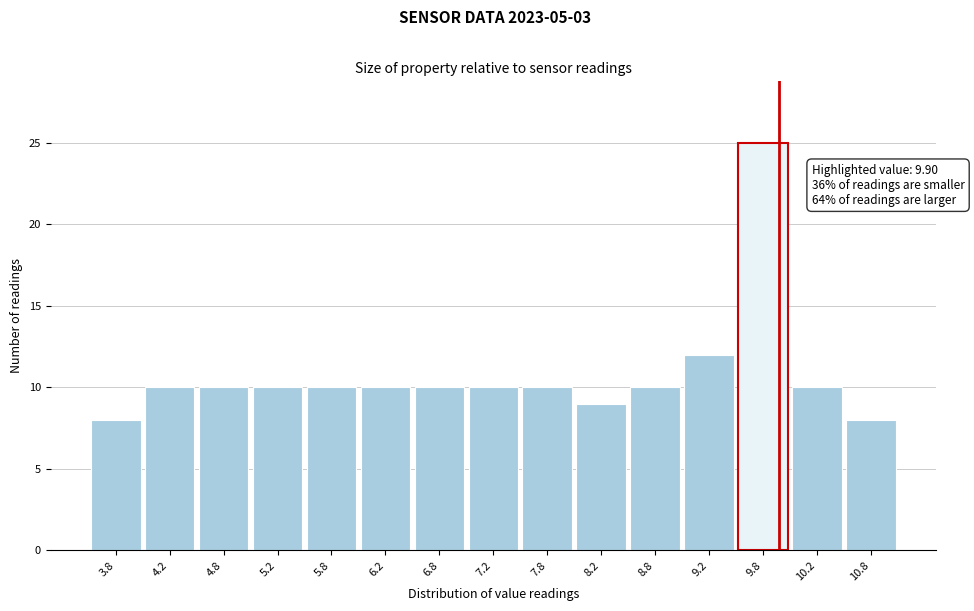

Over which range of the x-axis is the bar tallest?

9.5 to 10.0